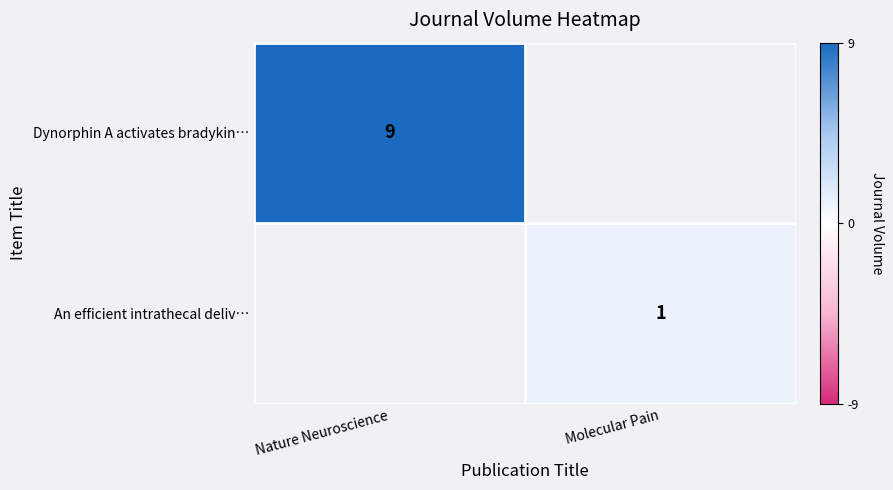

The value of Dynorphin A activates bradykin… at Nature Neuroscience is 9. True or false?

True